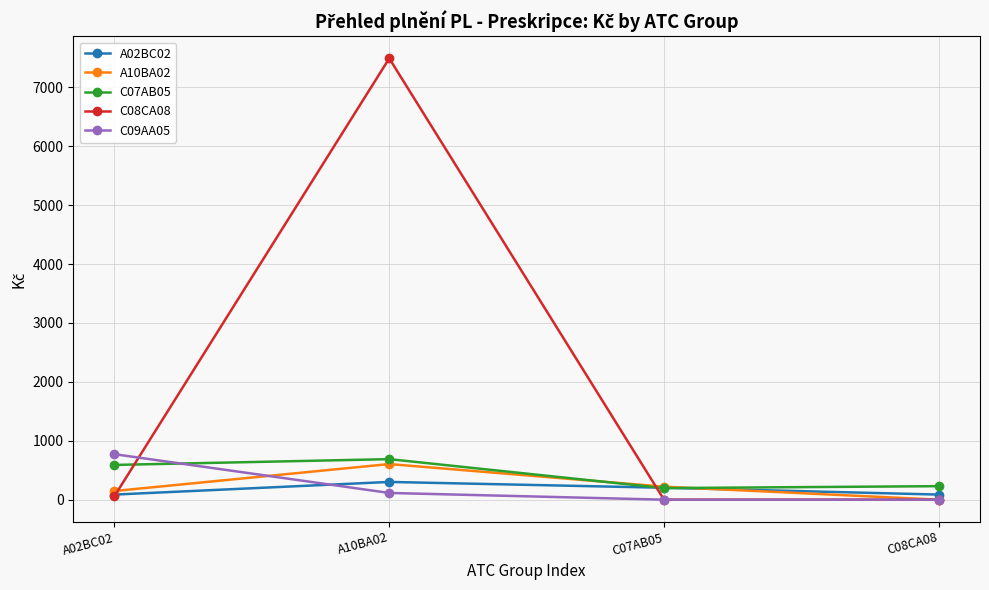

At which category is the sum across all series the highest?

A10BA02